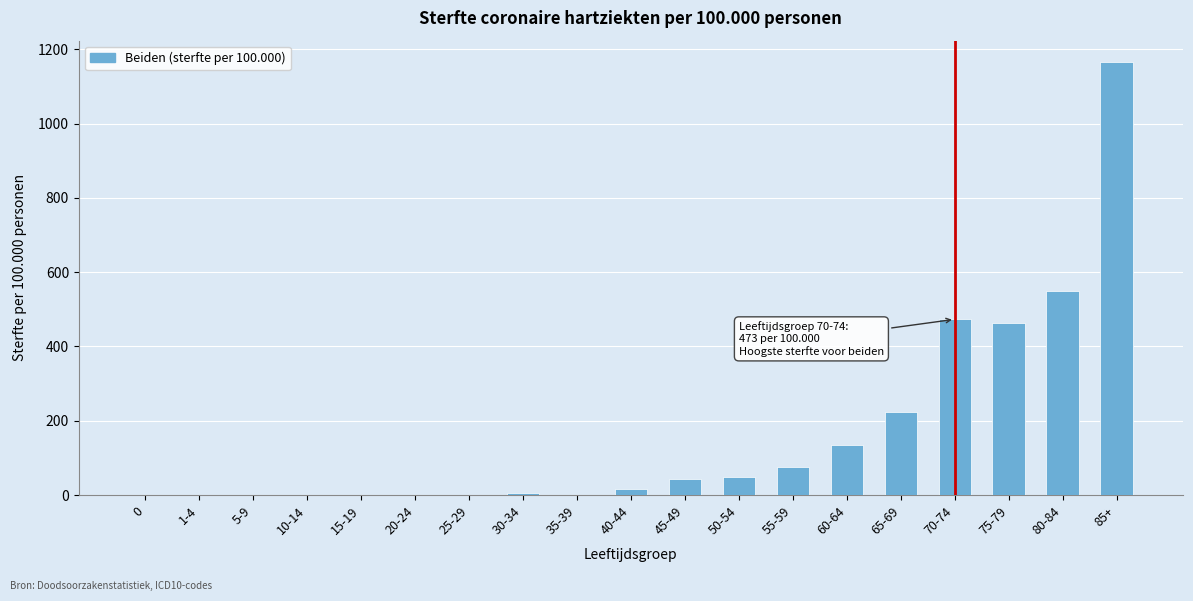

At which label is the value closest to 582?

80-84